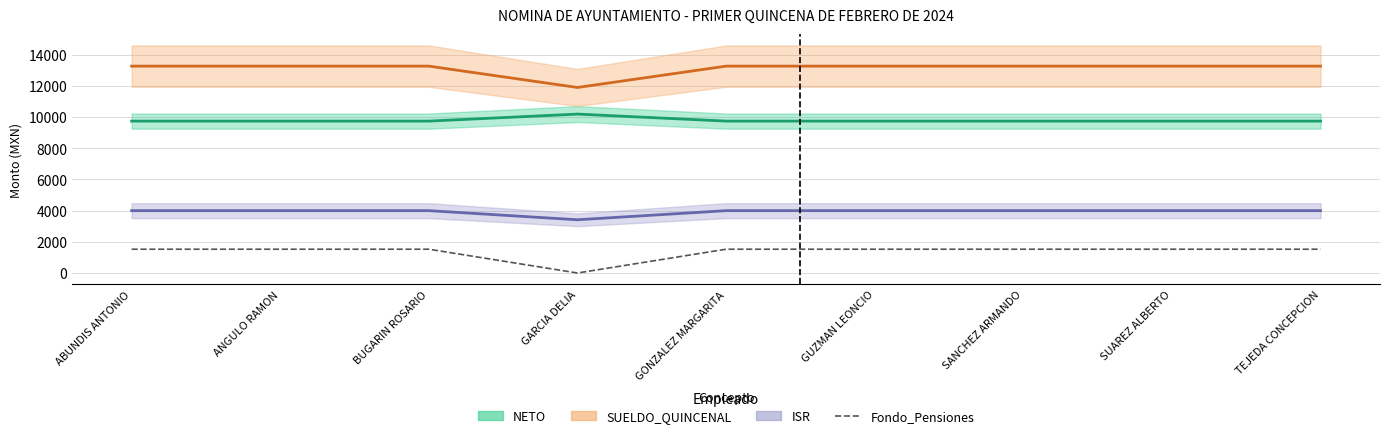

Is it true that the value at ANGULO RAMON is 1525.1?

True